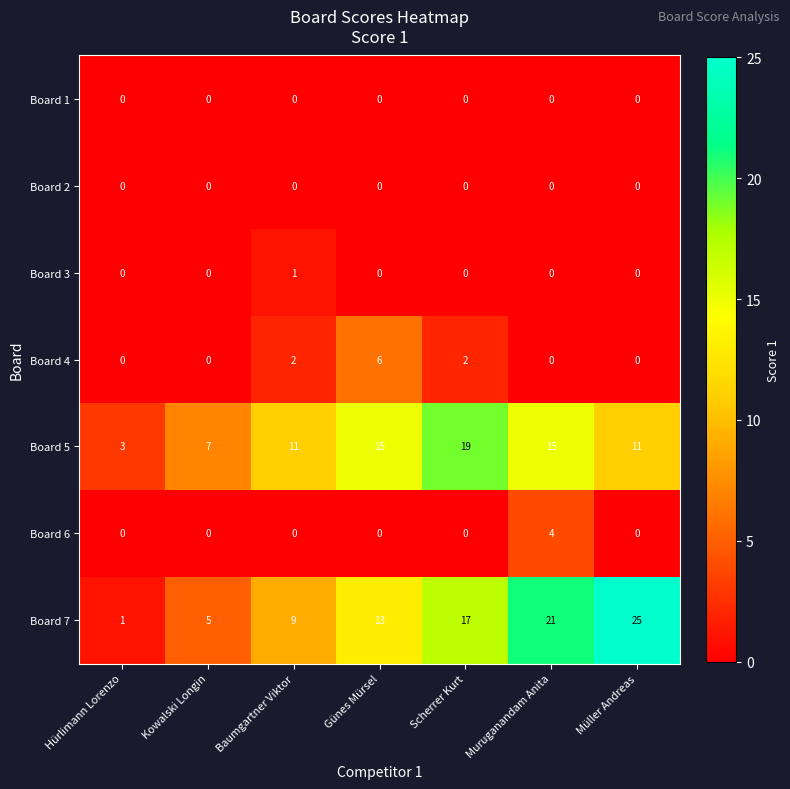

What is the difference between the maximum and minimum values in the Board 7 series?

24